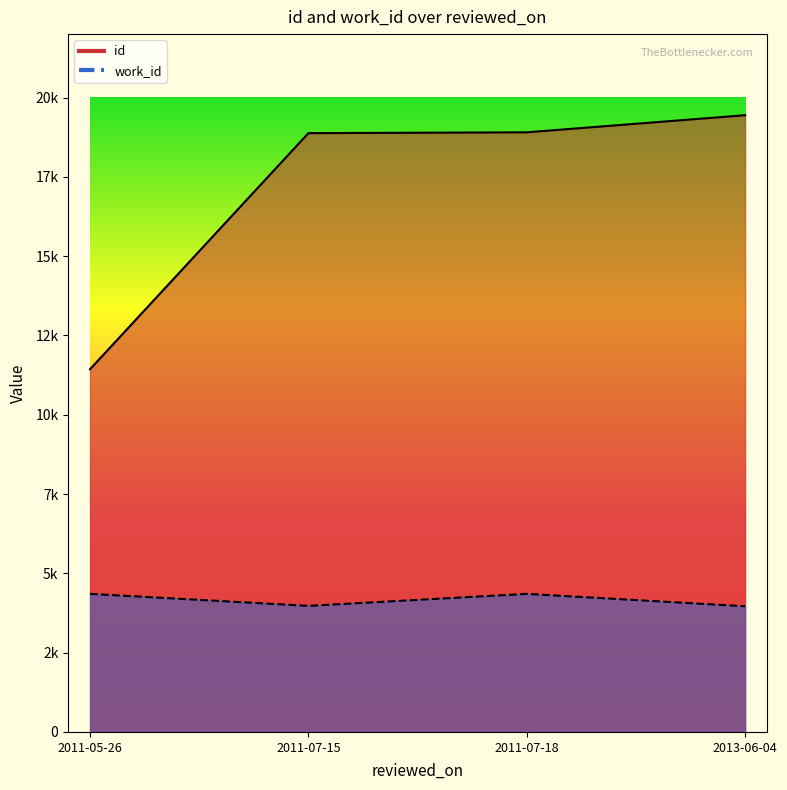

Is it true that work_id equals 3962 at 2013-06-04?

True